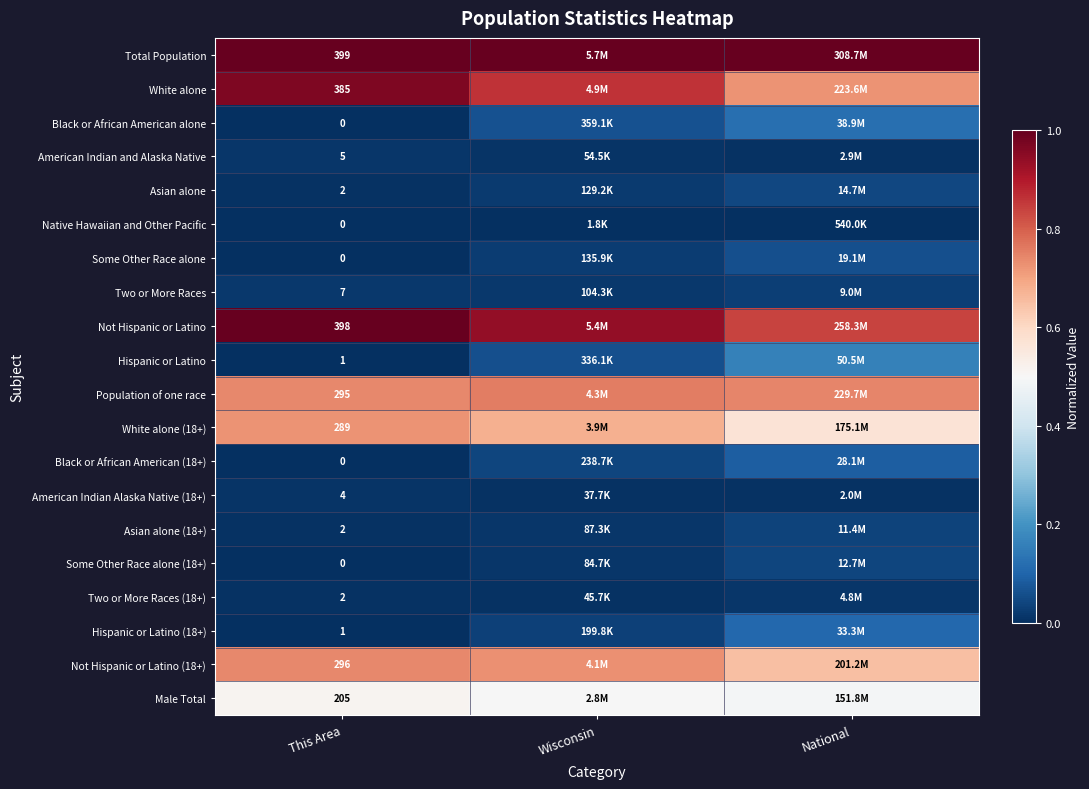

At which label does Two or More Races (18+) reach its peak?

National